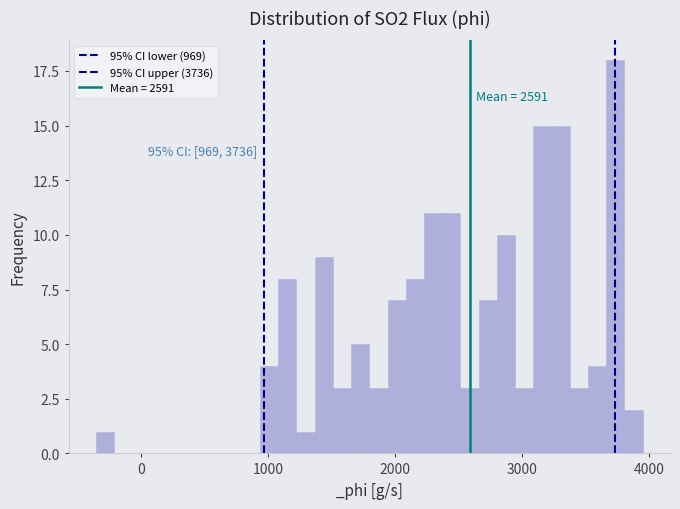

Read against the x-axis, roughly where is the centre of the tallest bar?

3700